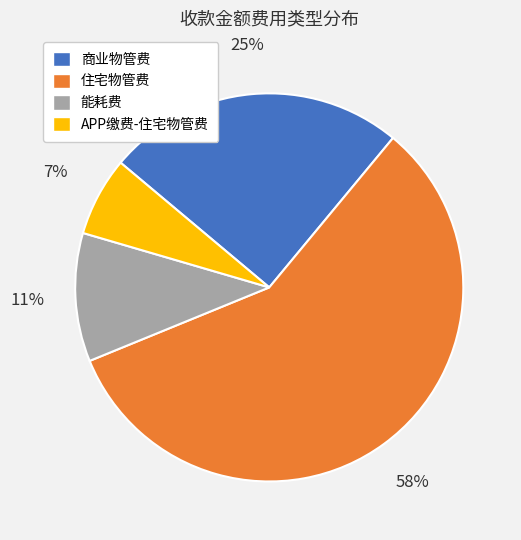

Combined, do 住宅物管费 and APP缴费-住宅物管费 account for over 50%?

Yes